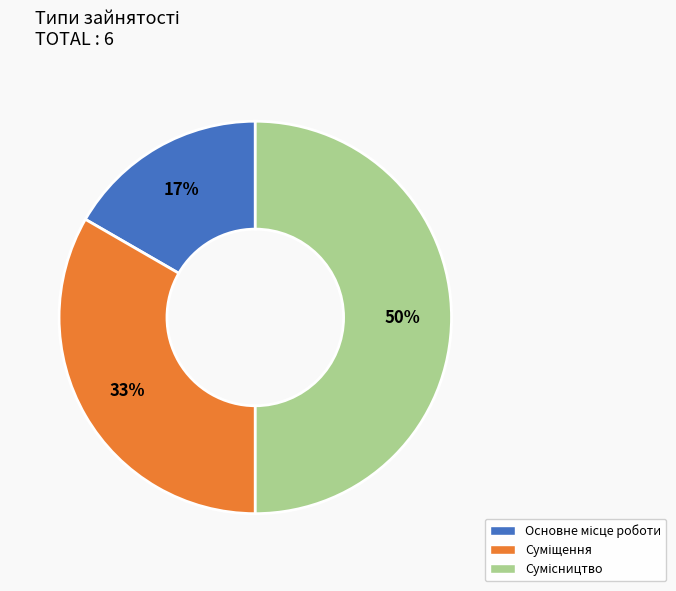

To the nearest percent, what is the average slice percentage?

33%